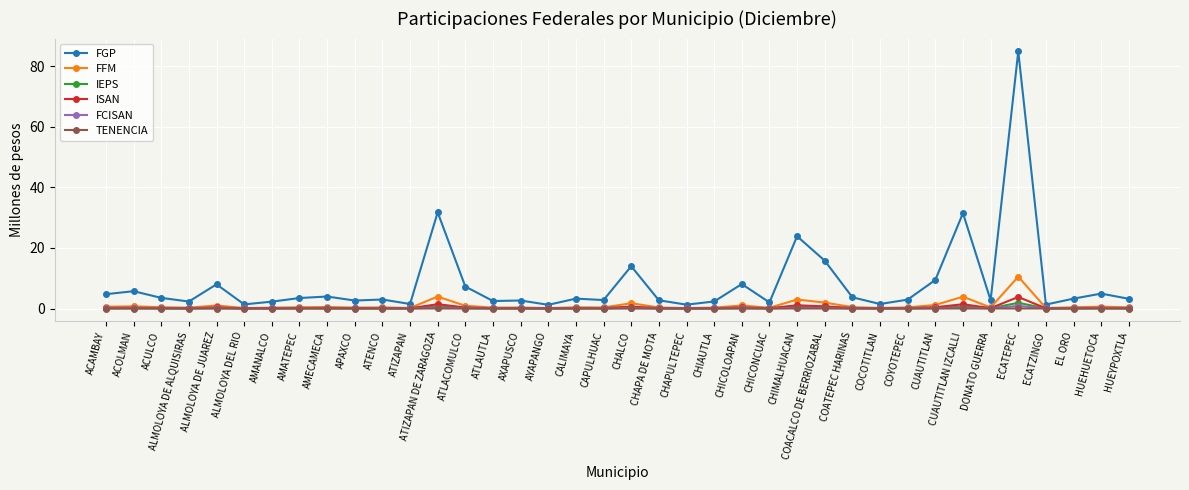

True or false: FGP and FCISAN cross at least once.

False